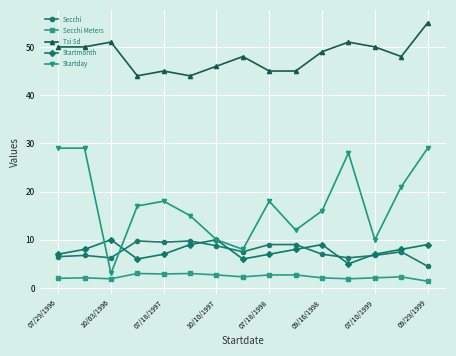

What are all the series names shown in the legend?

Secchi, Secchi Meters, Tsi Sd, Startmonth, Startday